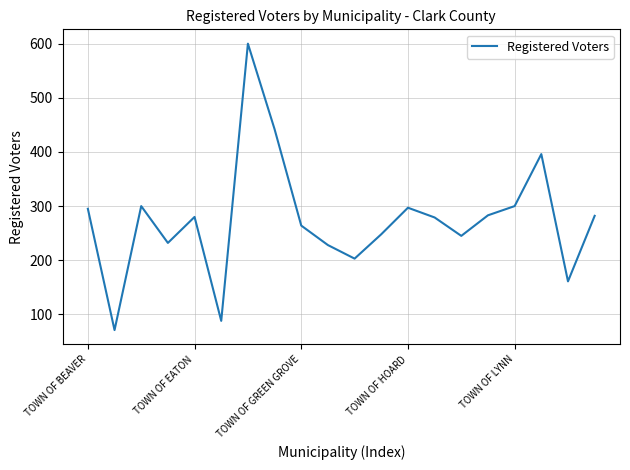

What is the difference between the maximum and minimum values?

529